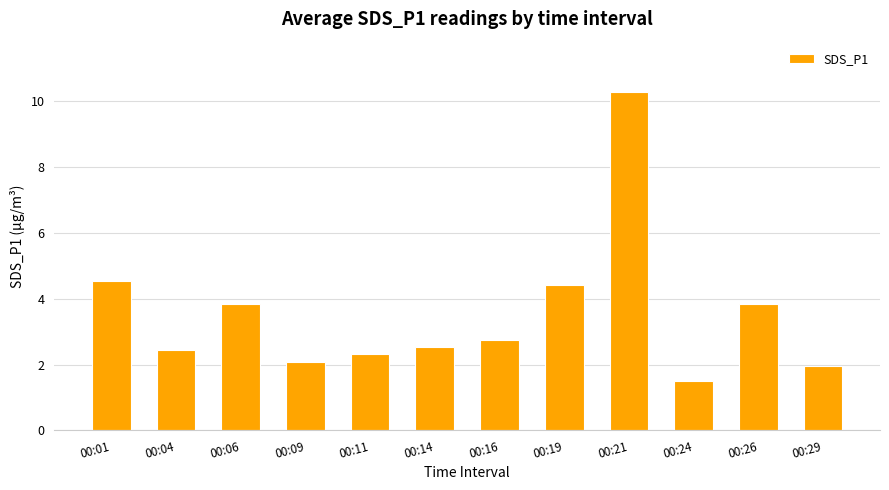

What is the value of the 1st bar from the left?

4.5